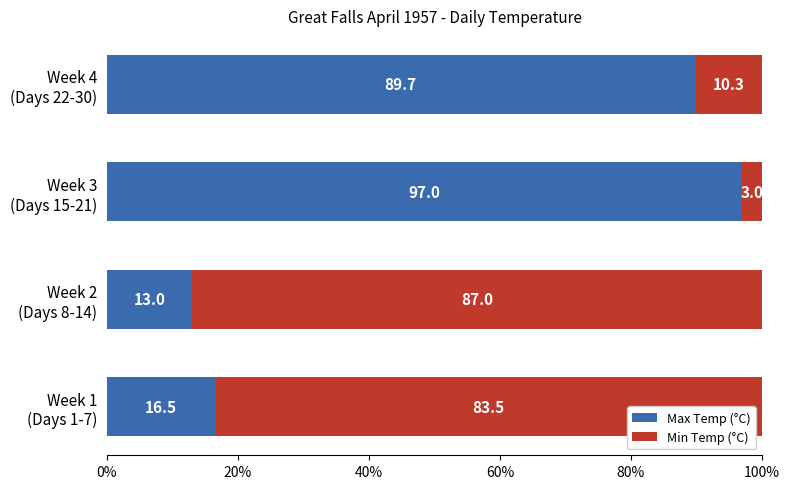

What is the maximum value for Max Temp (°C)?

97.0